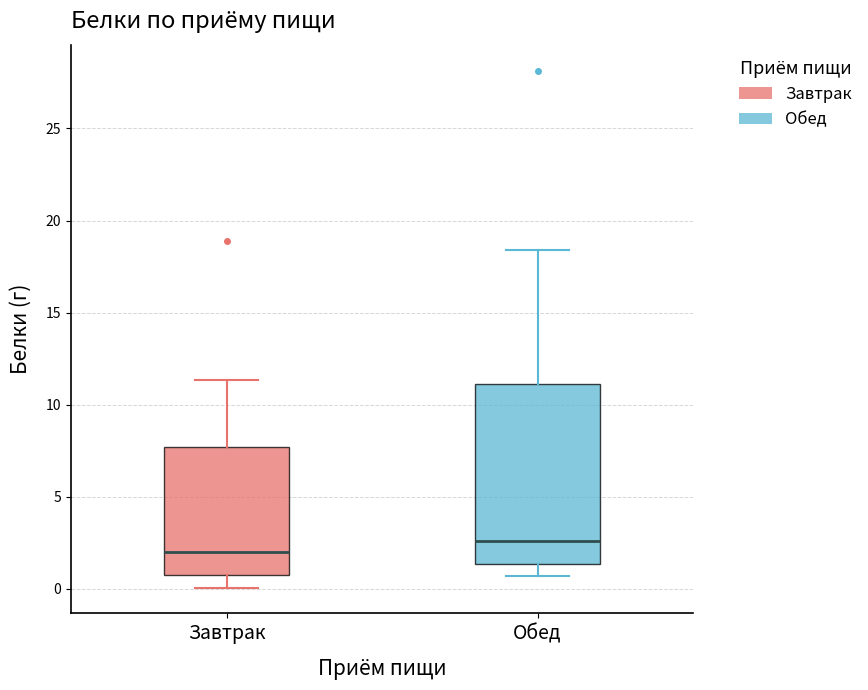

Where is the upper edge of the box for Завтрак on the y-axis? The values are not printed on the chart, so give them approximately, as read against the axis.

7.5